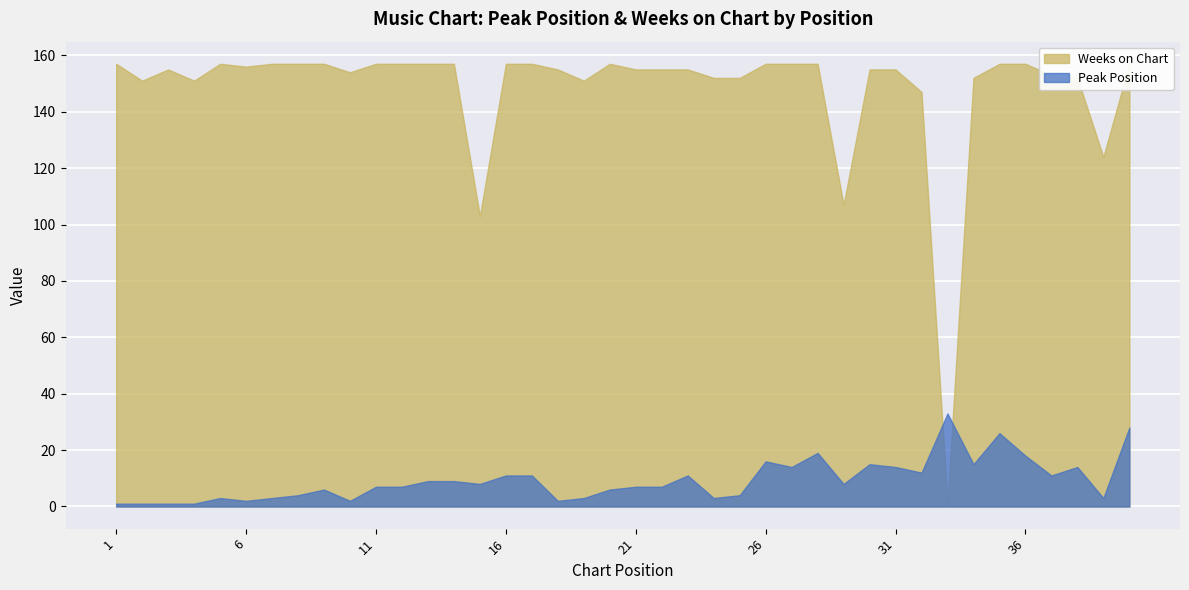

Reading left to right, list all the values displayed in this chart.

Peak Position: 1=1	2=1	3=1	4=1	5=3	6=2	7=3	8=4	9=6	10=2	11=7	12=7	13=9	14=9	15=8	16=11	17=11	18=2	19=3	20=6	21=7	22=7	23=11	24=3	25=4	26=16	27=14	28=19	29=8	30=15	31=14	32=12	33=33	34=15	35=26	36=18	37=11	38=14	39=3	40=28
Weeks on Chart: 1=157	2=151	3=155	4=151	5=157	6=156	7=157	8=157	9=157	10=154	11=157	12=157	13=157	14=157	15=103	16=157	17=157	18=155	19=151	20=157	21=155	22=155	23=155	24=152	25=152	26=157	27=157	28=157	29=107	30=155	31=155	32=147	33=1	34=152	35=157	36=157	37=153	38=152	39=124	40=157